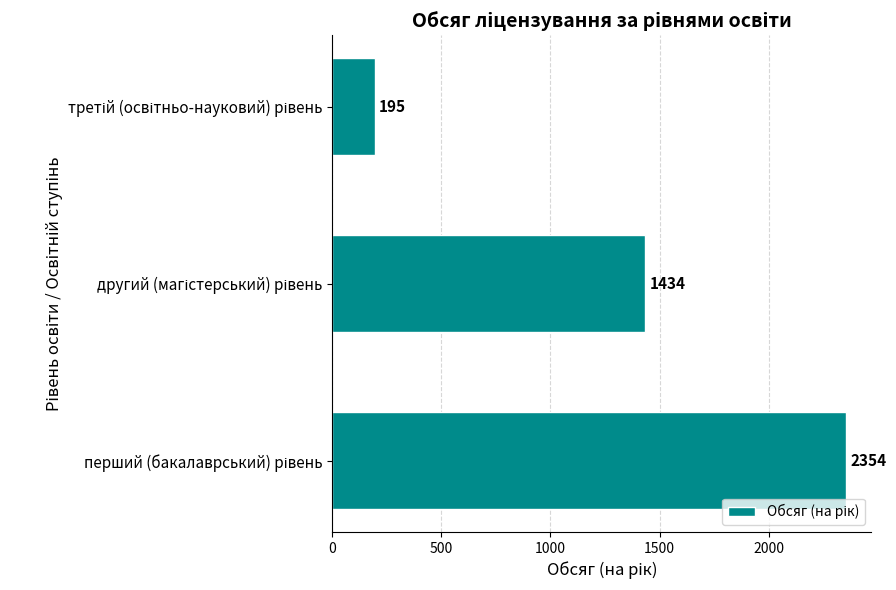

How many data points does each series have?

3